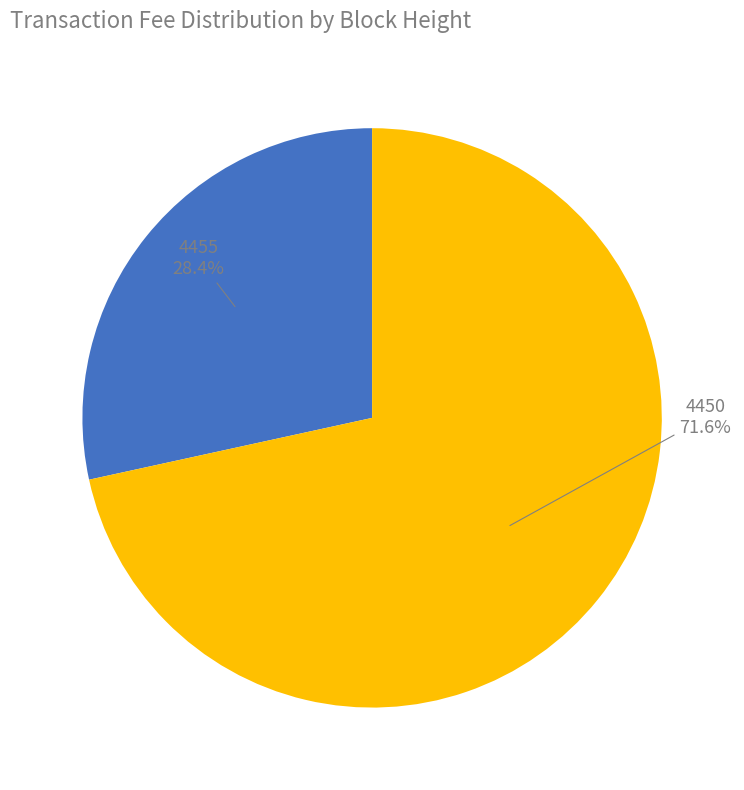

Is there a majority slice in this chart?

Yes